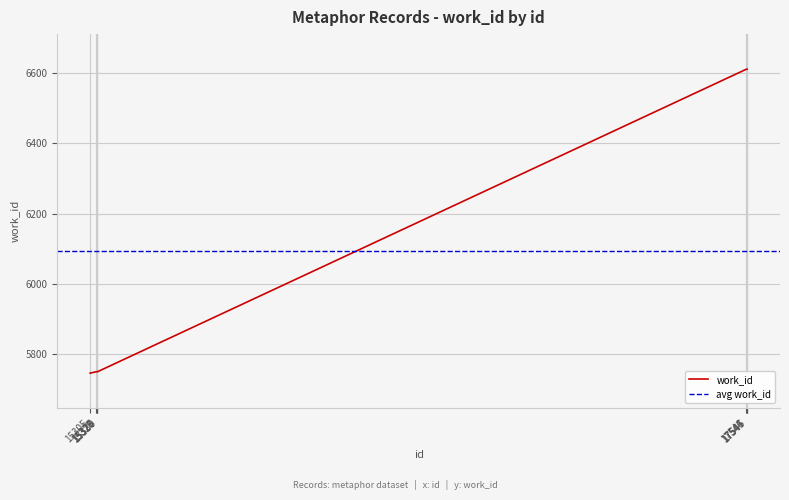

How many lines are shown in the chart?

1